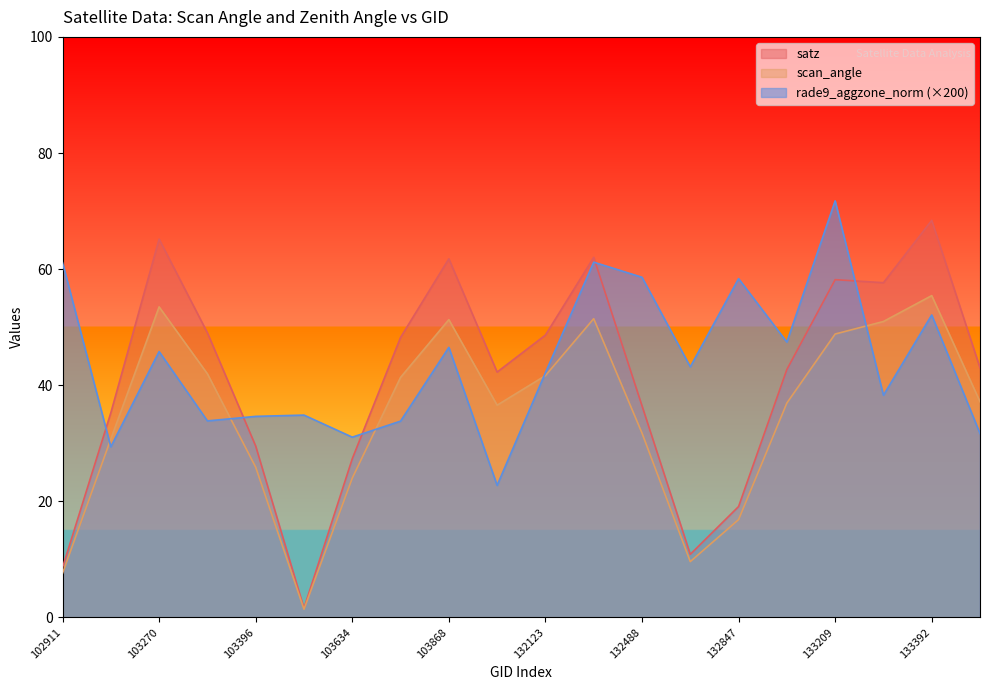

True or false: scan_angle has a value of 9.3 at 132847.

False